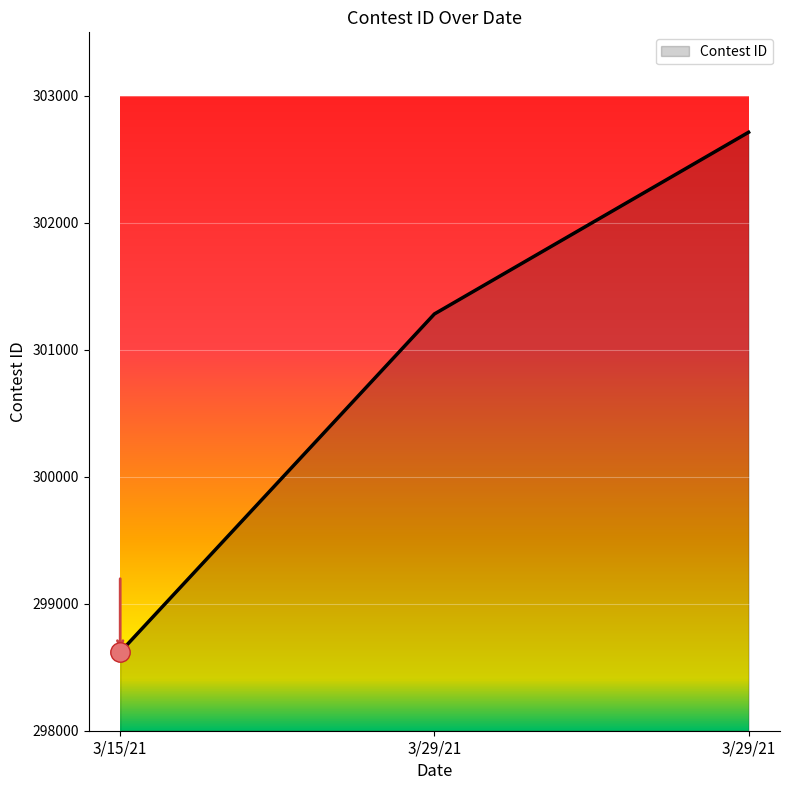

At which label is the value closest to 300666?

3/29/21